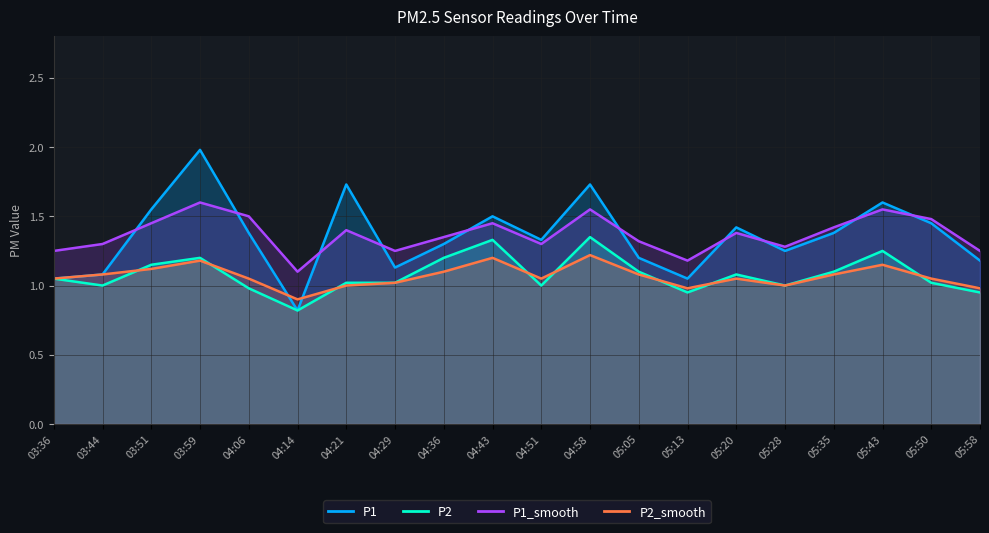

What is the approximate value of P1 at 05:28?

1.2